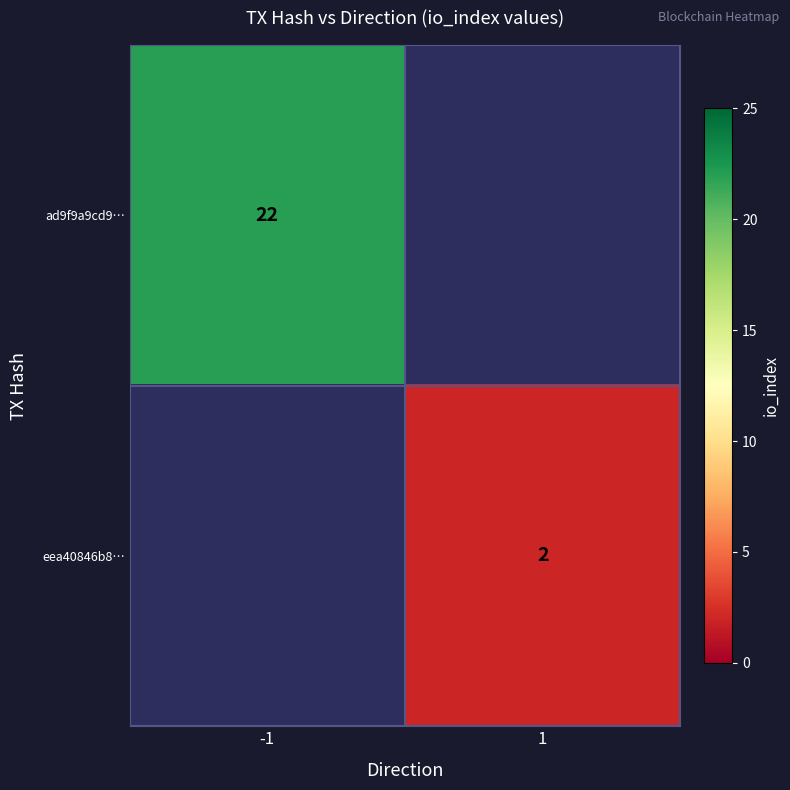

Is the value of eea40846b8… at 1 greater than the value of ad9f9a9cd9… at -1?

No